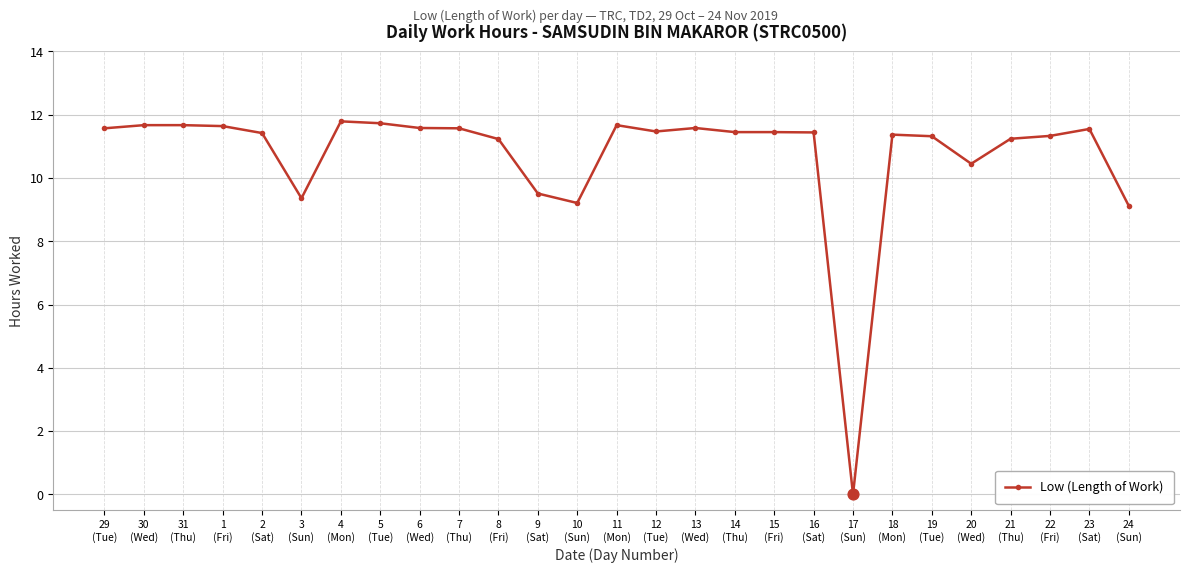

Between 31
(Thu) and 10
(Sun), which is larger?

31
(Thu)